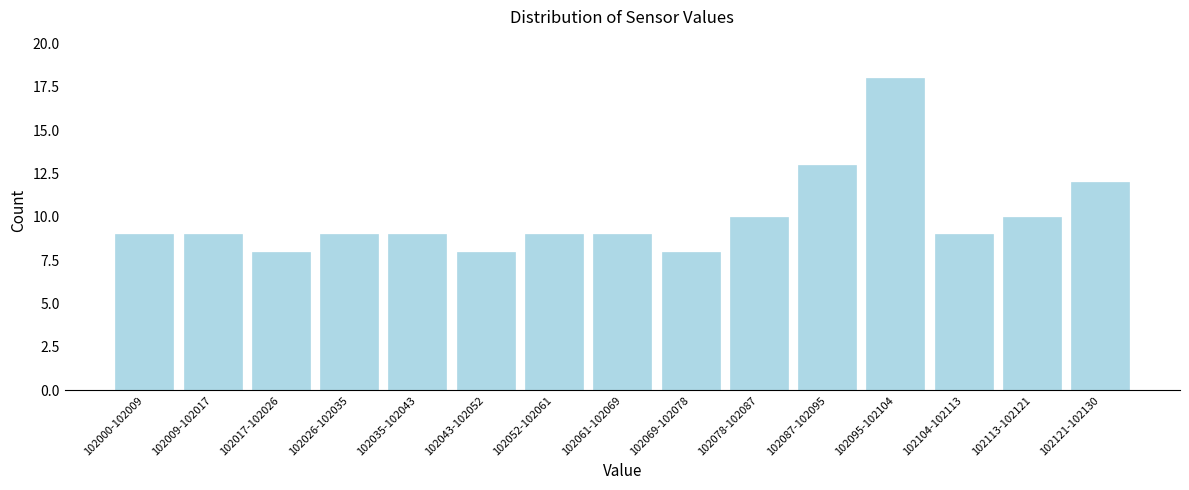

Reading right to left, transcribe all the data shown in this chart.

12	10	9	18	13	10	8	9	9	8	9	9	8	9	9